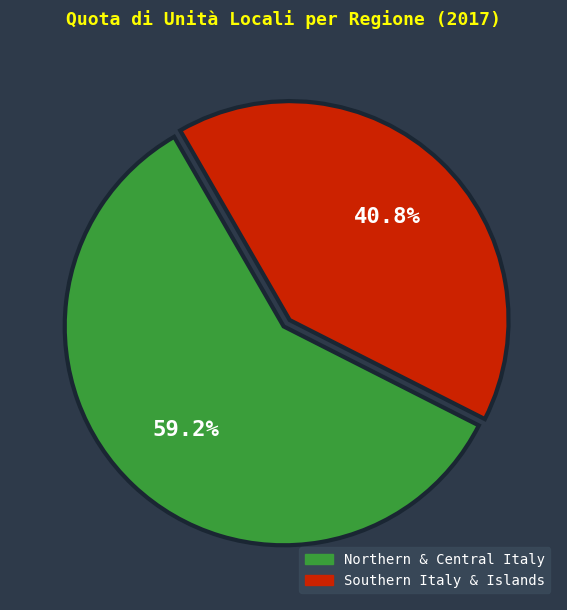

Does any single category account for the majority?

Yes